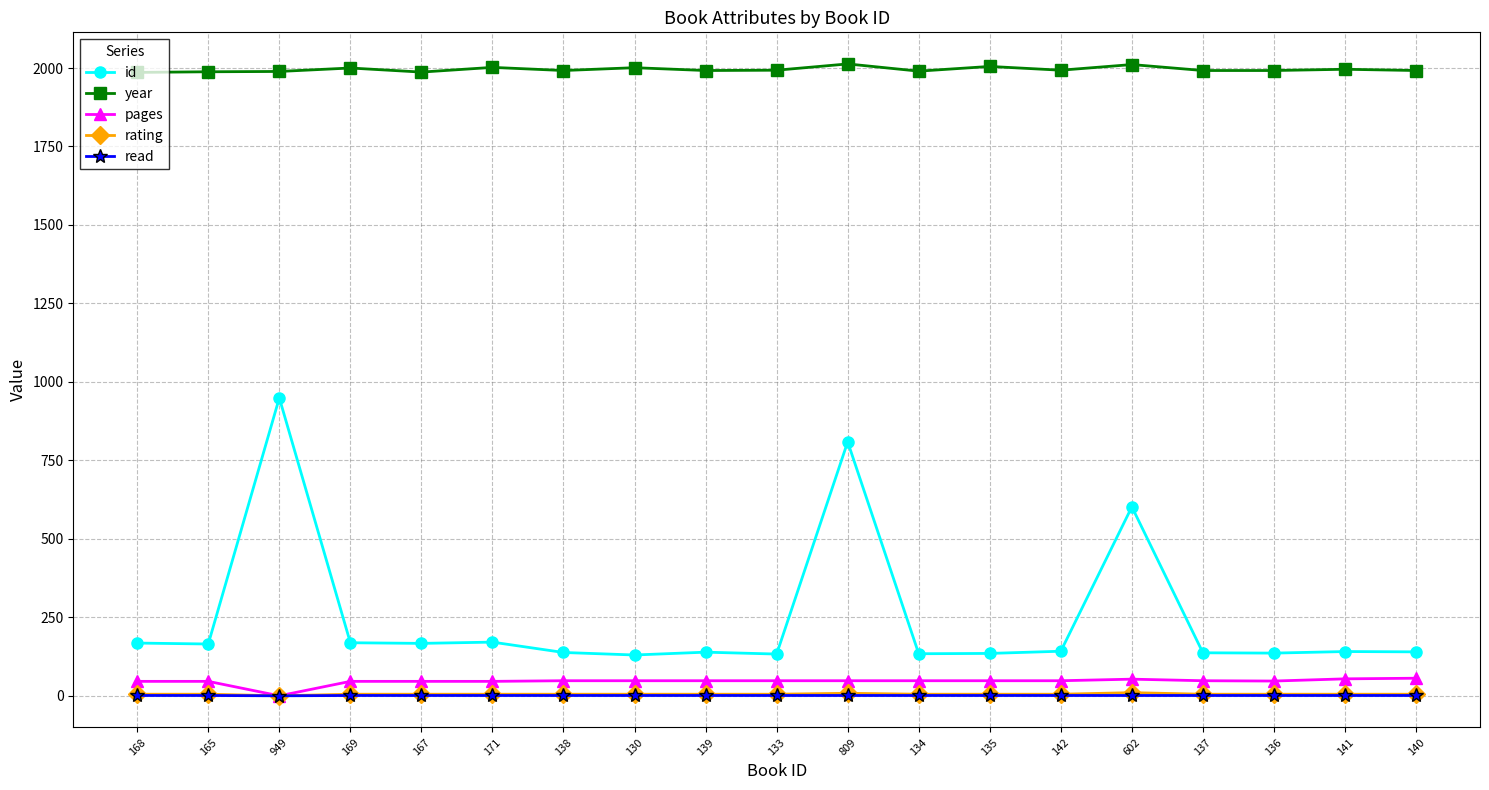

True or false: id has a value of 167 at 167.

True